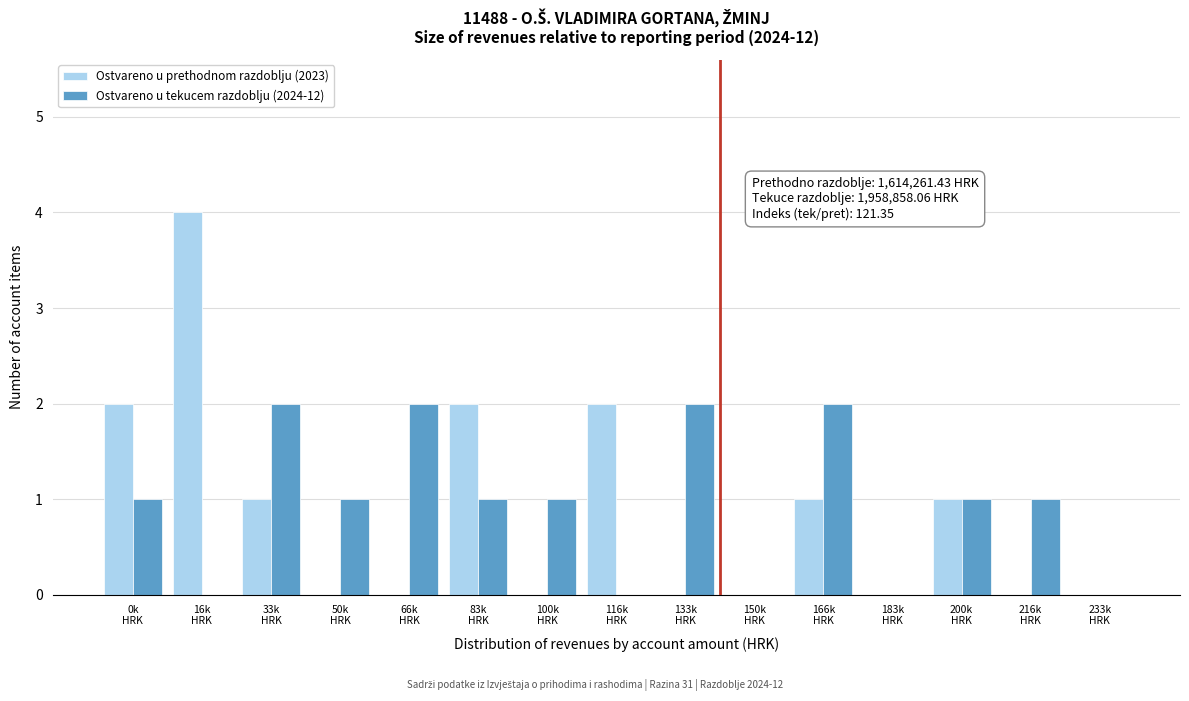

What is the sum of all Ostvareno u prethodnom razdoblju (2023) values?

13